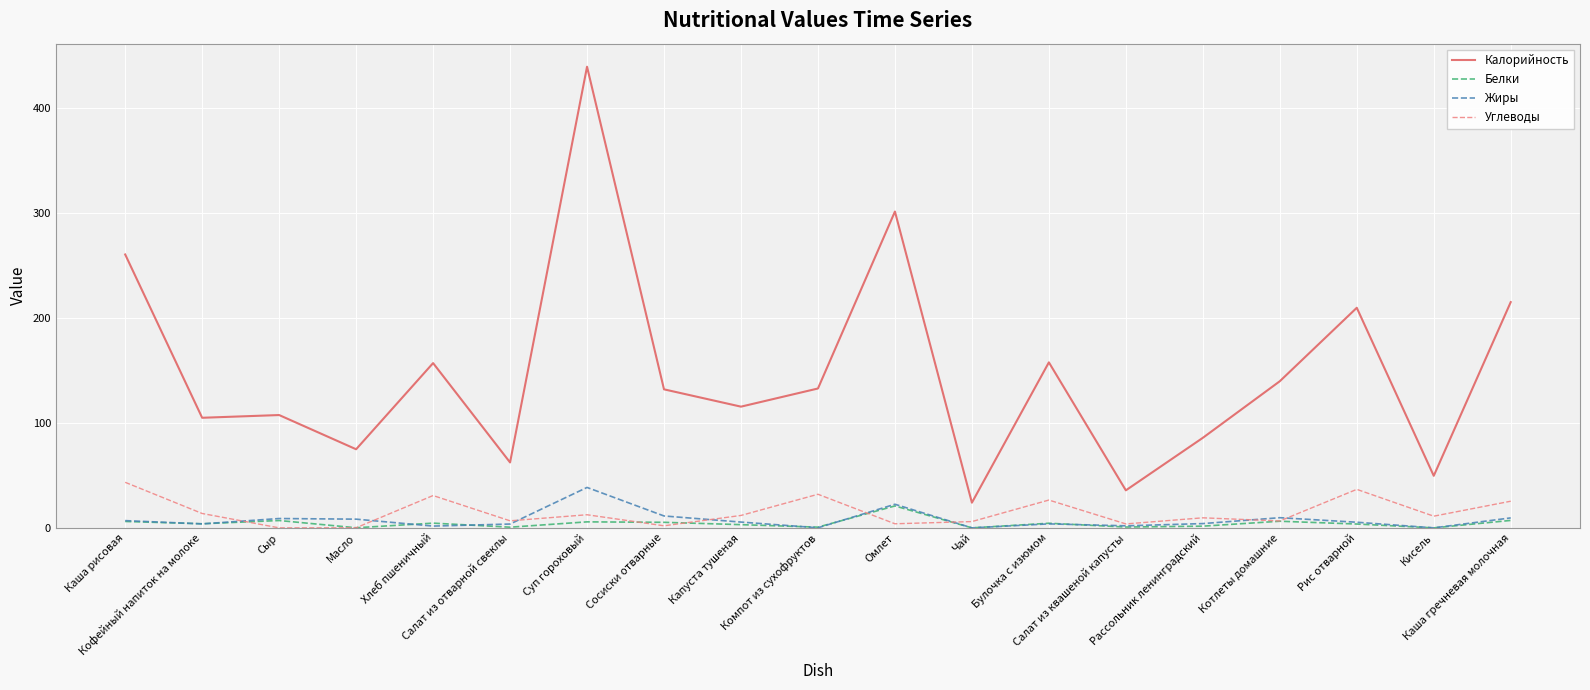

Between Каша рисовая and Каша гречневая молочная, which series saw the biggest shift?

Калорийность